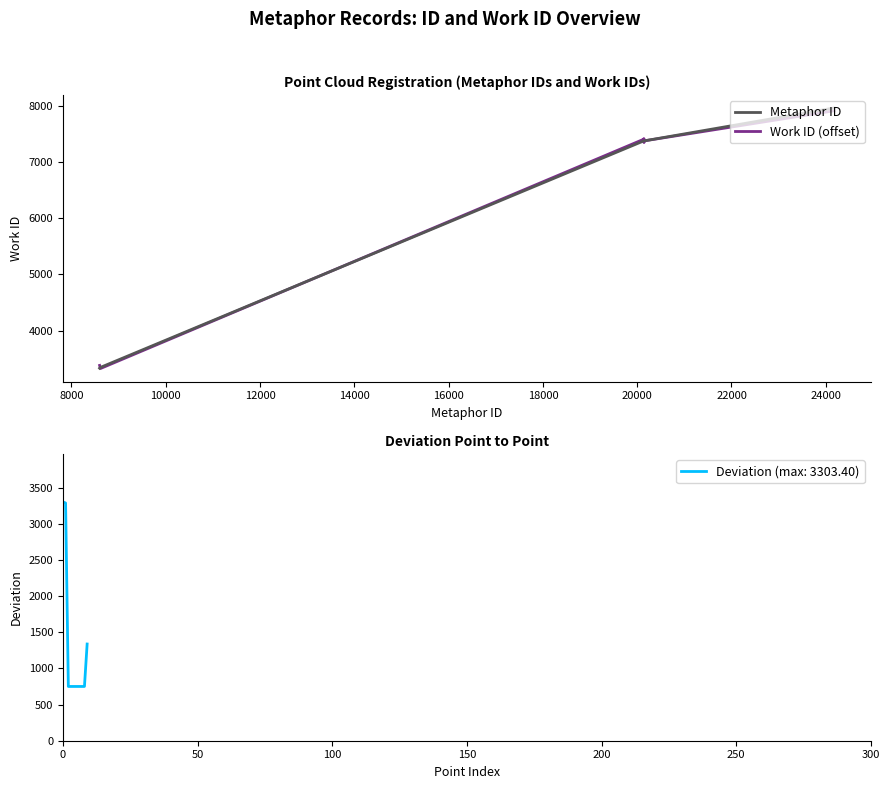

What is the maximum value for Metaphor ID?

7969